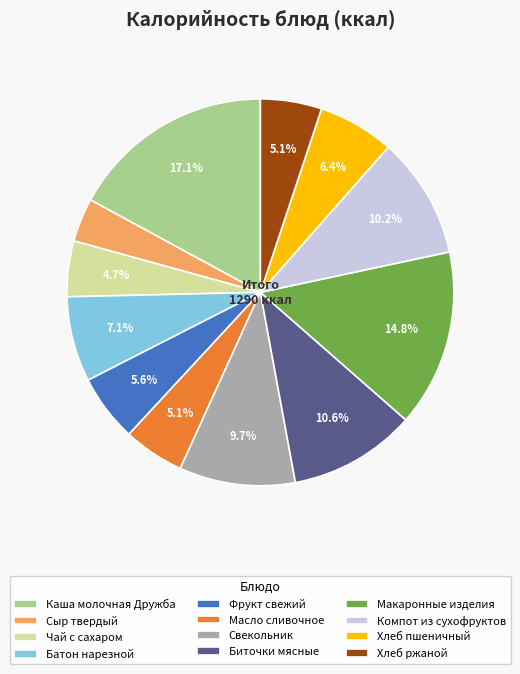

Count the number of slices in the pie.

12